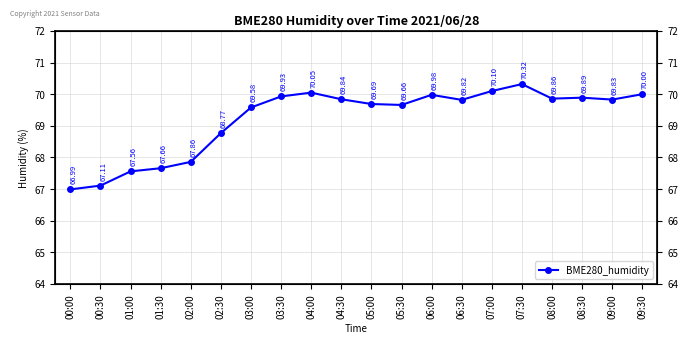

Reading right to left, list all the values displayed in this chart.

09:30=70.0	09:00=69.8	08:30=69.9	08:00=69.9	07:30=70.3	07:00=70.1	06:30=69.8	06:00=70.0	05:30=69.7	05:00=69.7	04:30=69.8	04:00=70.0	03:30=69.9	03:00=69.6	02:30=68.8	02:00=67.9	01:30=67.7	01:00=67.6	00:30=67.1	00:00=67.0